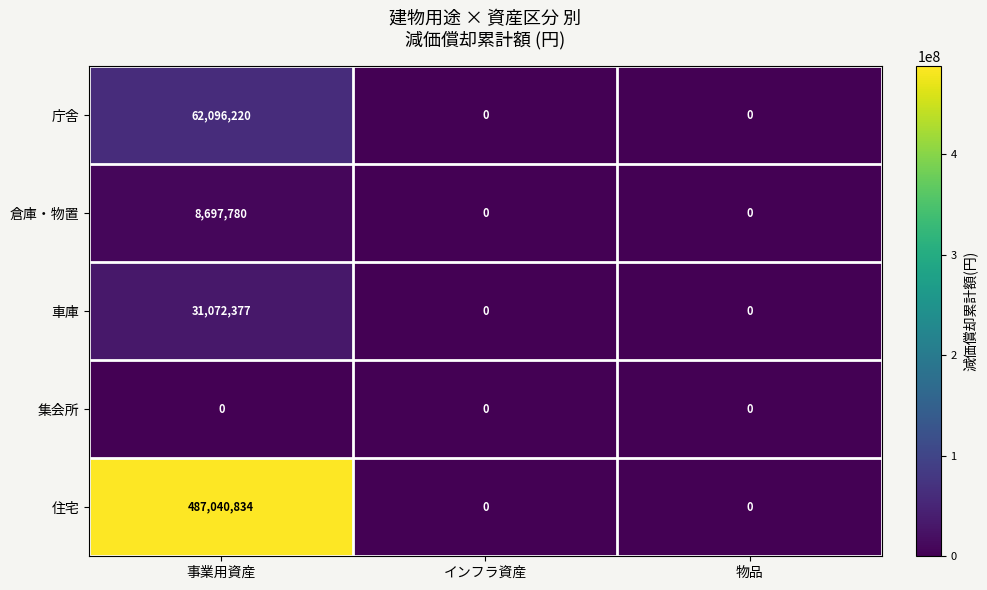

Reading left to right, transcribe all the data shown in this chart.

庁舎: 62096220	0	0
倉庫・物置: 8697780	0	0
車庫: 31072377	0	0
集会所: 0	0	0
住宅: 487040834	0	0